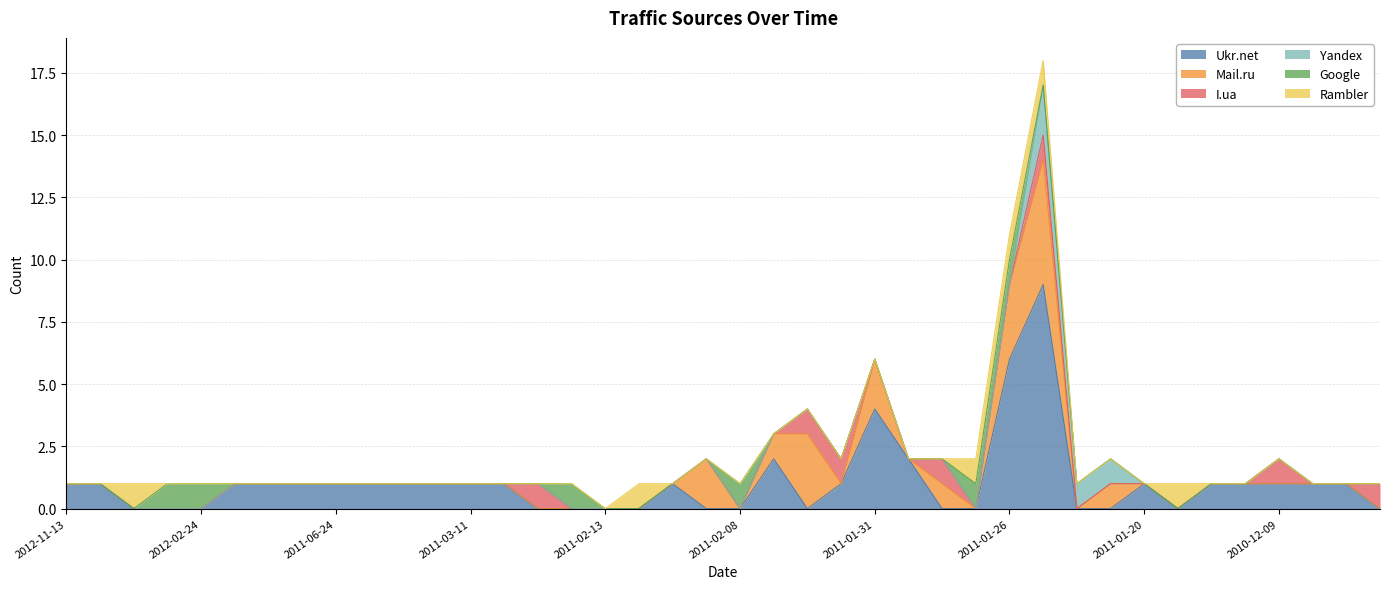

What is the highest value of the Google series?

1